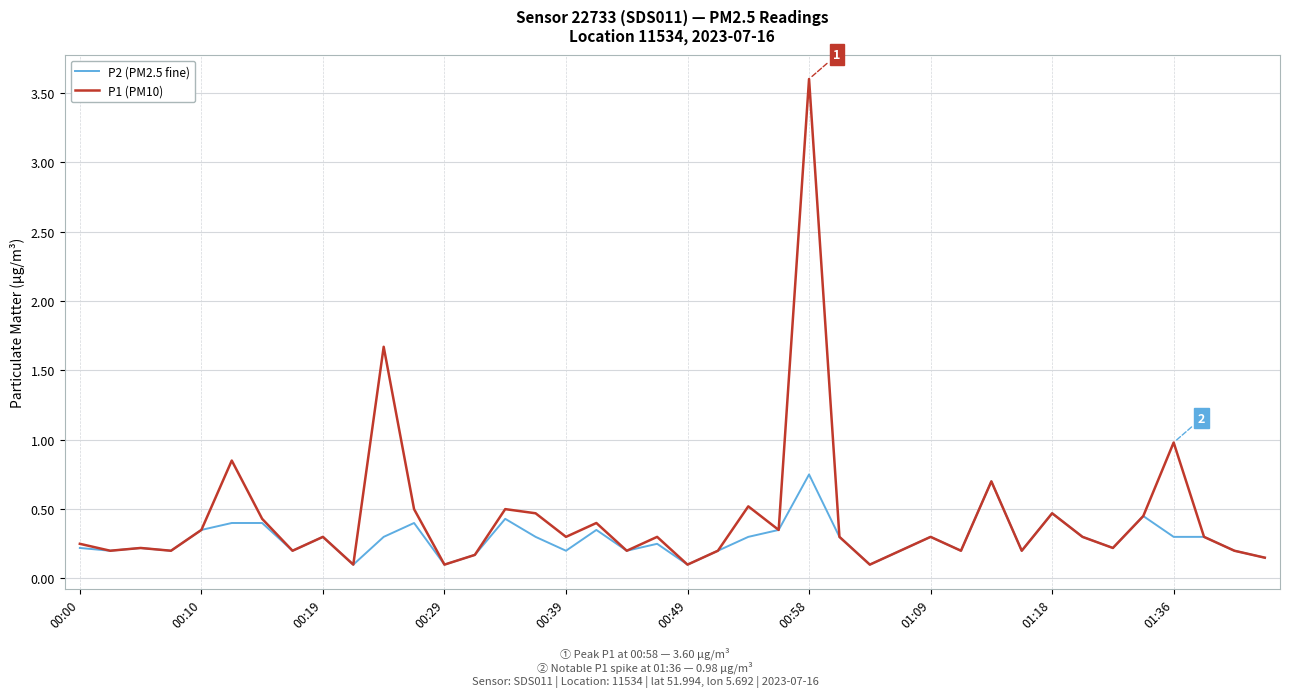

What is the sum of all P2 (PM2.5 fine) values?

11.4